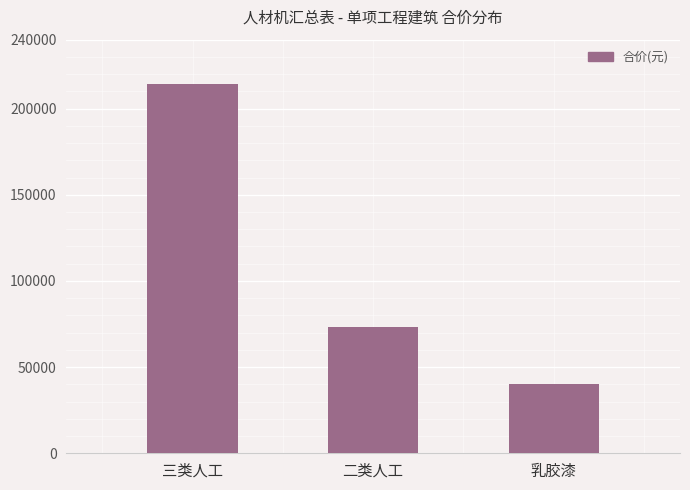

True or false: the data shows 73248.9 at 二类人工.

True